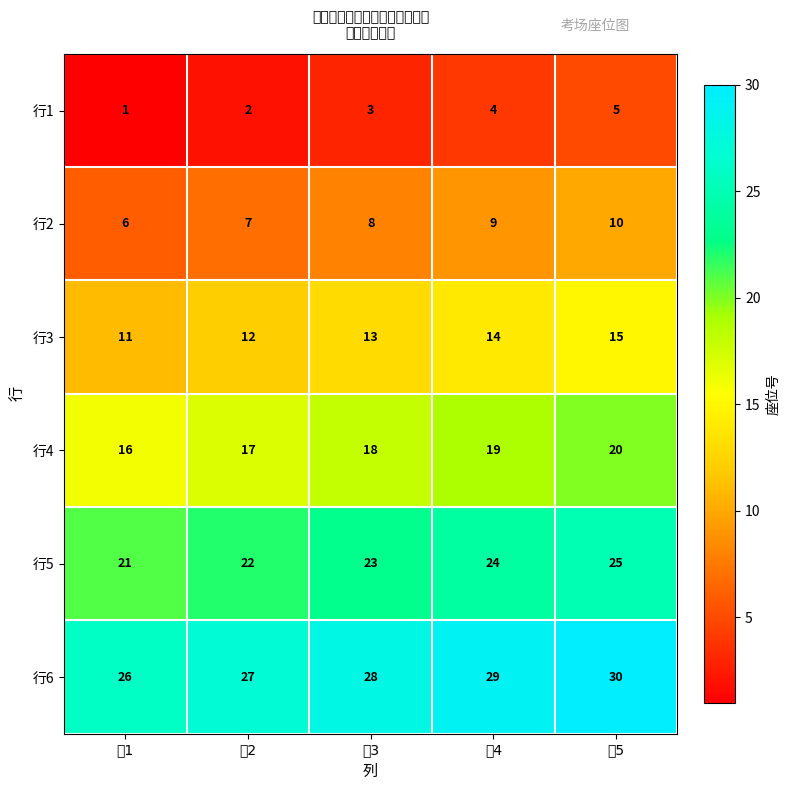

Which category has the lowest value in the 行2 series?

列1